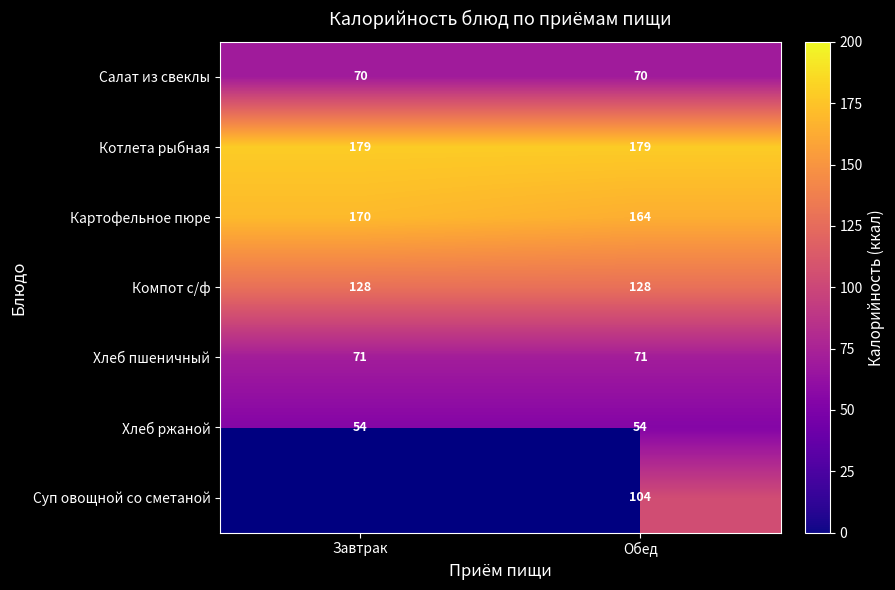

Is the value of Котлета рыбная at Обед greater than the value of Хлеб ржаной at Обед?

Yes